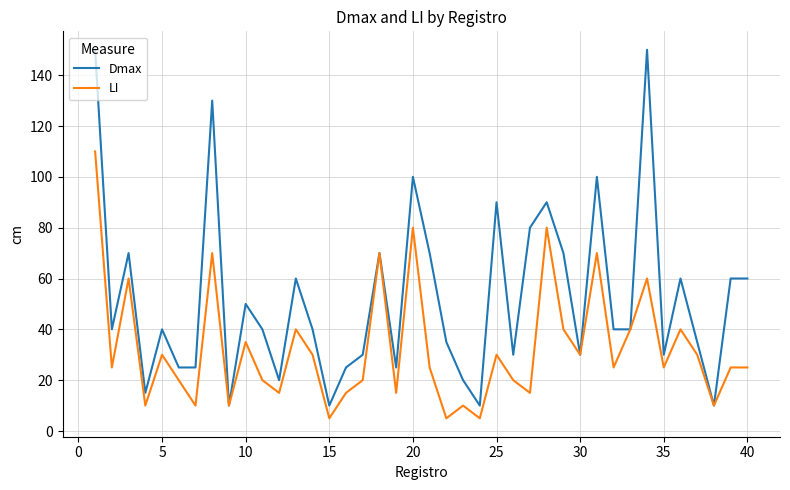

Which series has the largest total across all categories?

Dmax